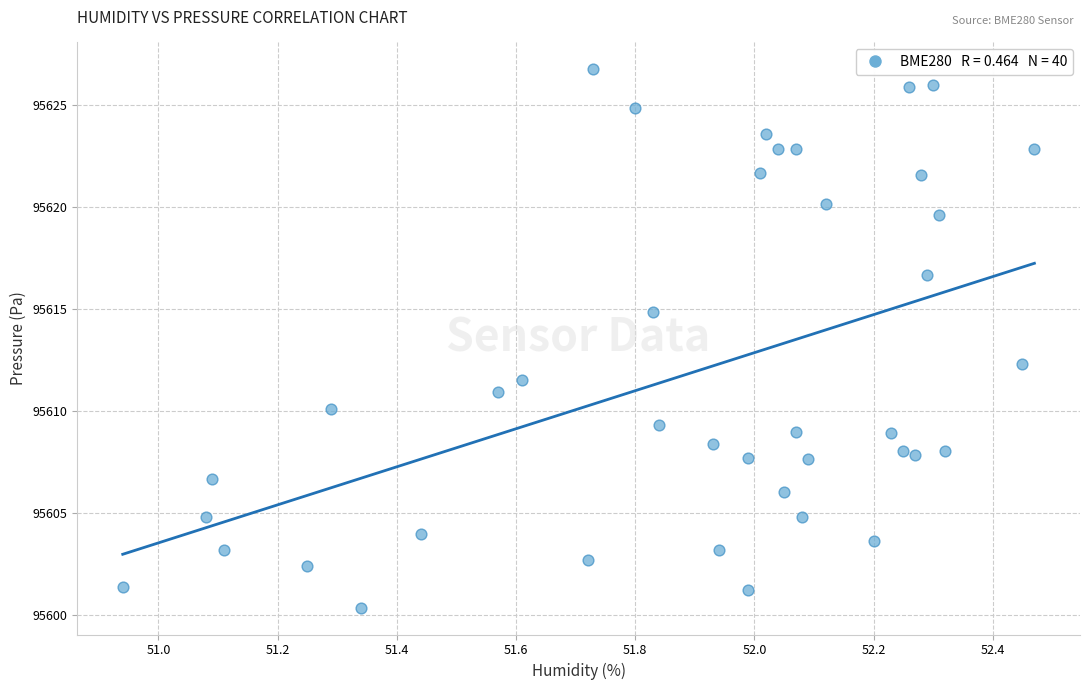

What is the range of Y values (max minus min)?

26.4